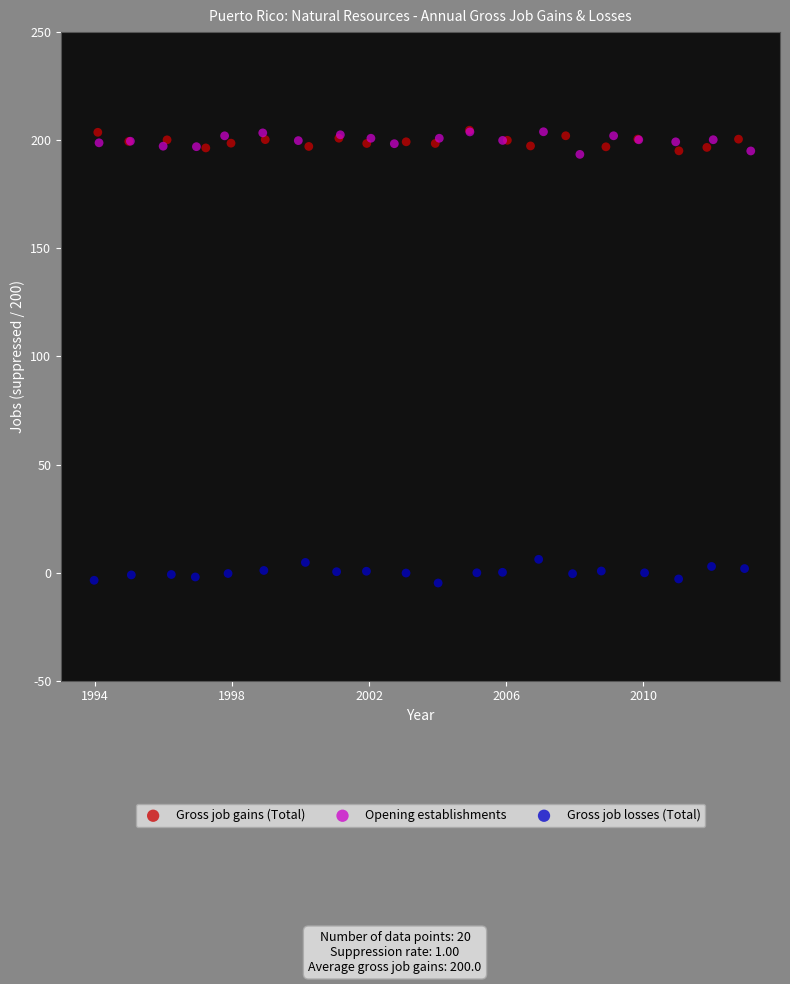

What are all the series names shown in the legend?

Gross job gains (Total), Opening establishments, Gross job losses (Total)